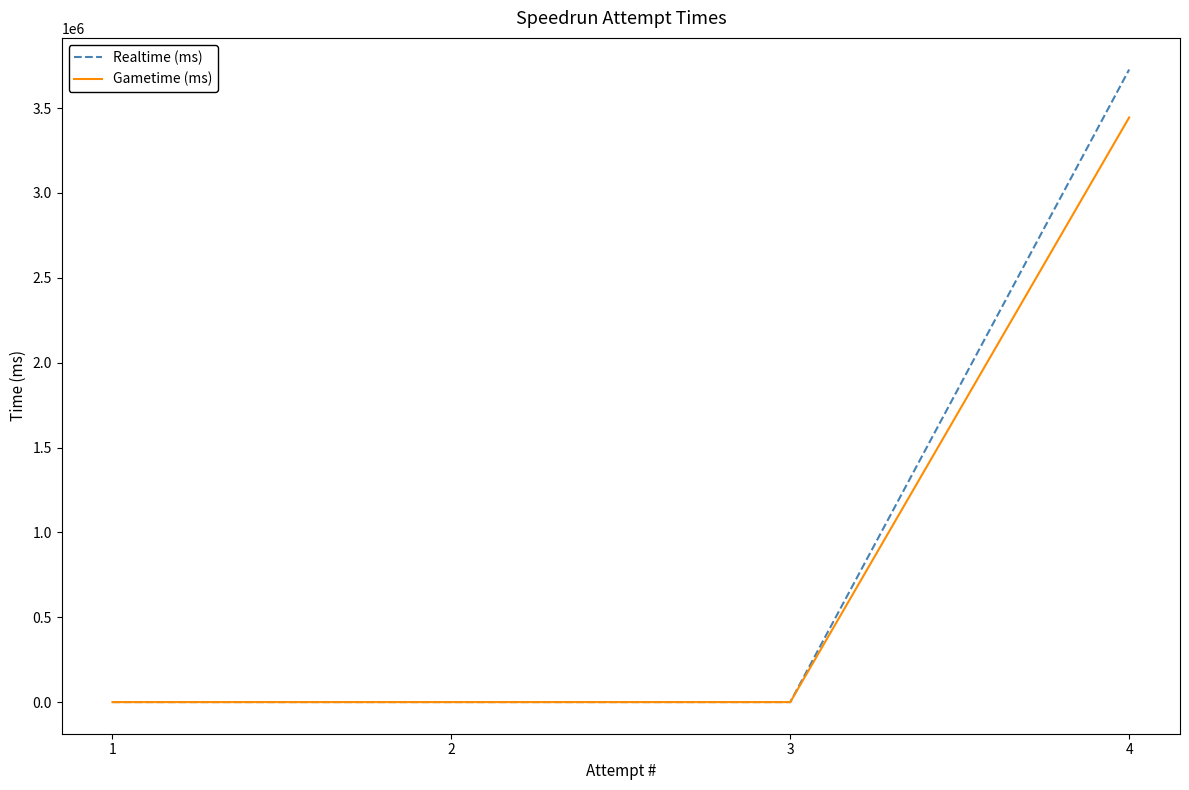

List the series in order of their overall mean, lowest first.

Gametime (ms), Realtime (ms)